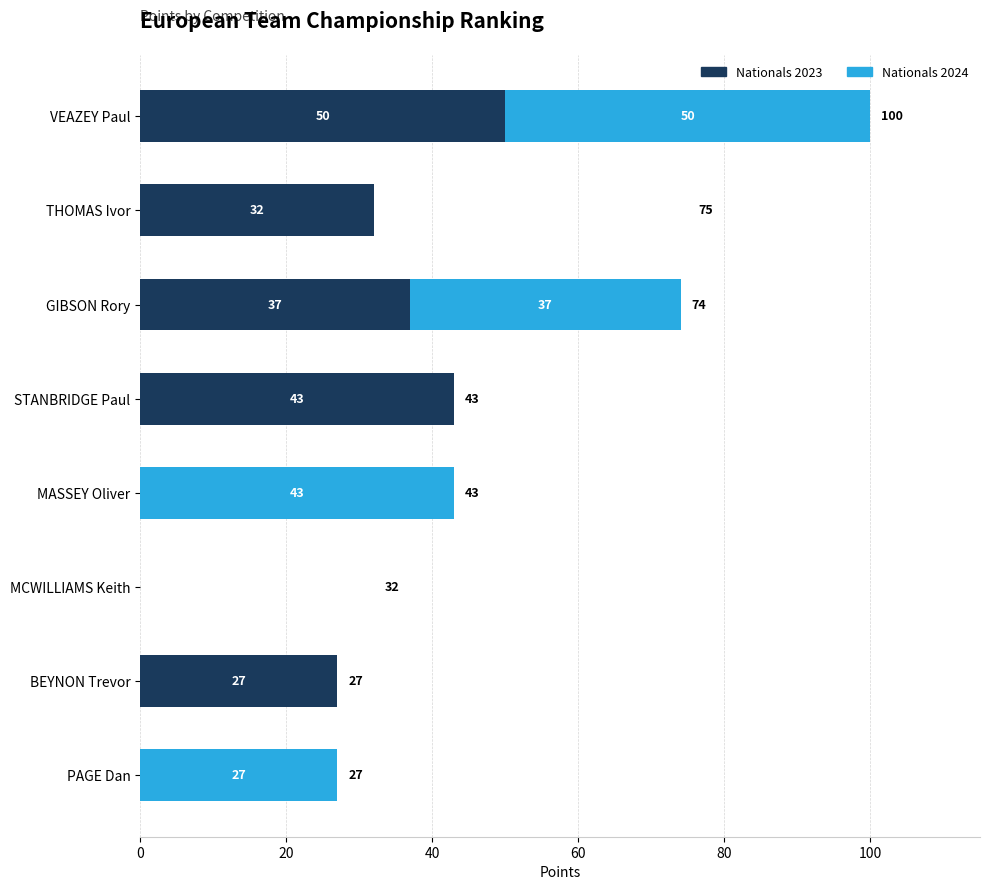

The value of Nationals 2023 at VEAZEY Paul is 20. True or false?

False